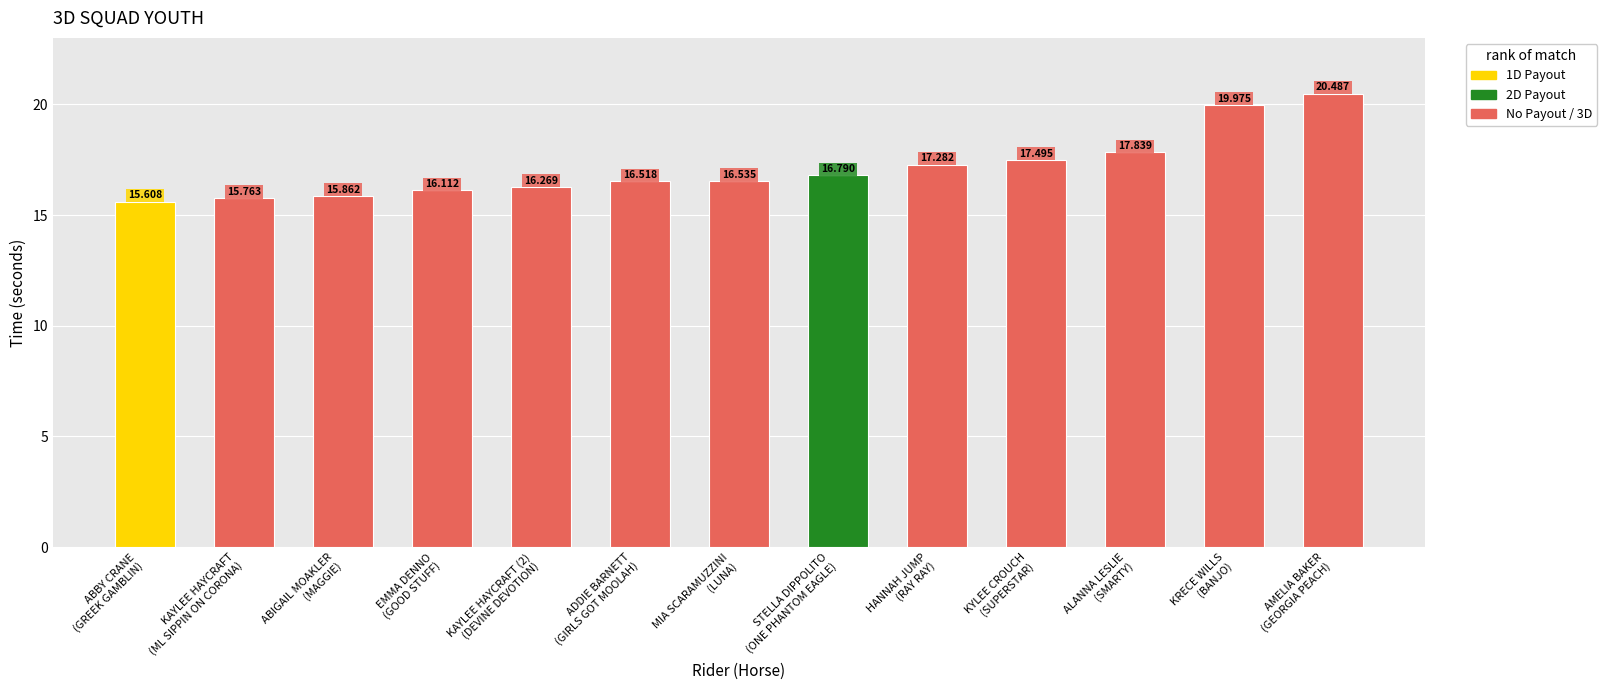

What is the smallest value displayed?

15.6